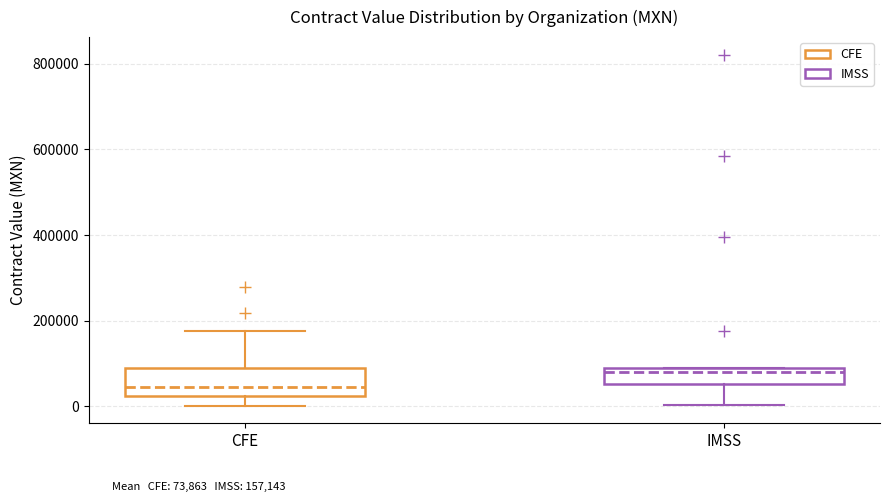

Reading left to right, transcribe this box plot: for each box, give where its median line is, the range the box spans, and where its two whiskers end, as read against the y-axis. The values are not printed on the chart, so give them approximately, as read against the axis.

CFE: median 40000, box 20000 to 80000, whiskers 0 to 180000
IMSS: median 80000 (just below the box's upper edge), box 60000 to 80000, whiskers 0 to 80000